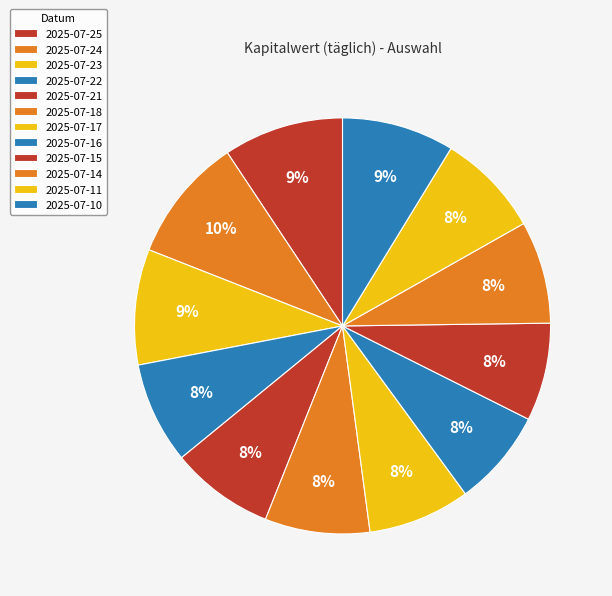

Count the number of slices in the pie.

12